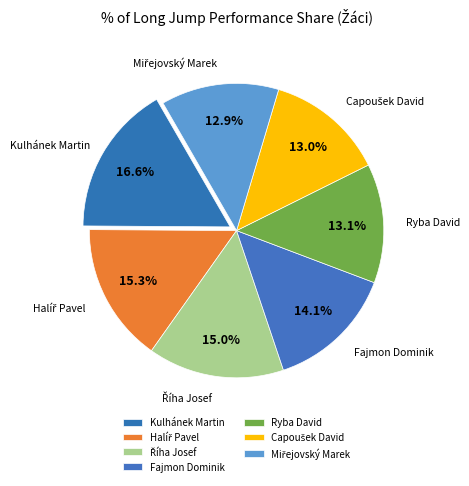

Does any single category account for the majority?

No